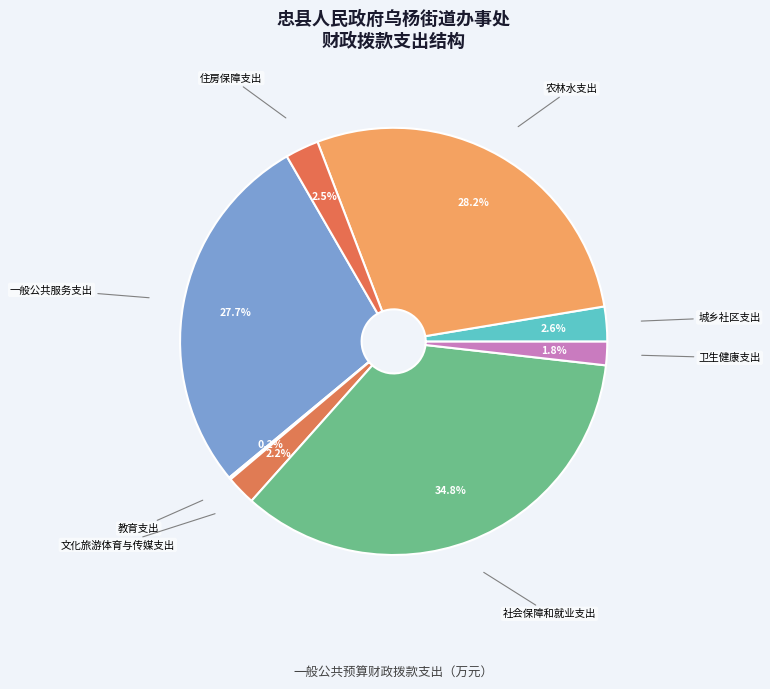

To the nearest percent, what portion does 社会保障和就业支出 represent?

35%